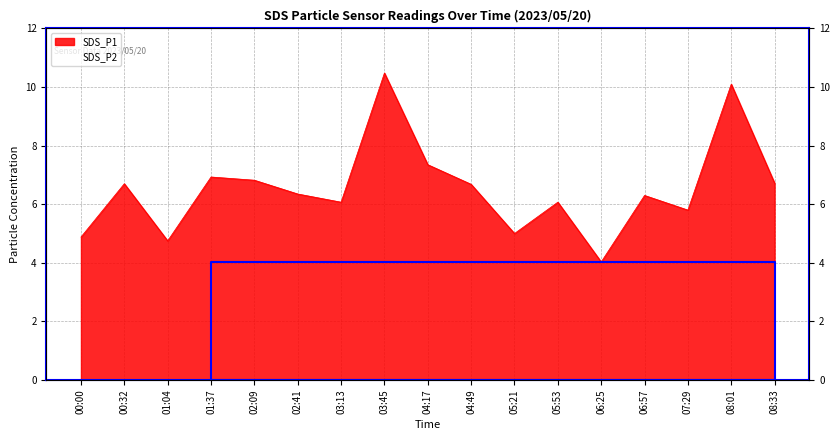

Count the number of categories in the chart.

17